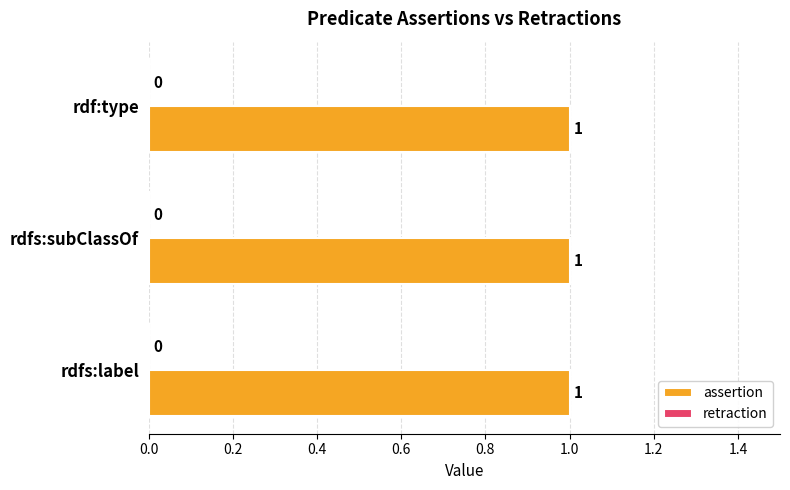

List the series in order of their peak value, lowest first.

retraction, assertion